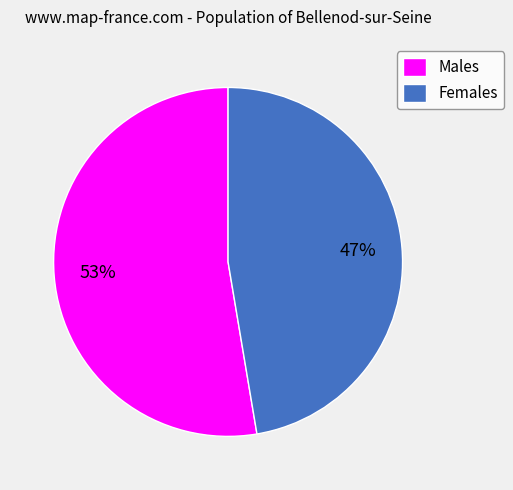

Which has a higher value, Females or Males?

Males